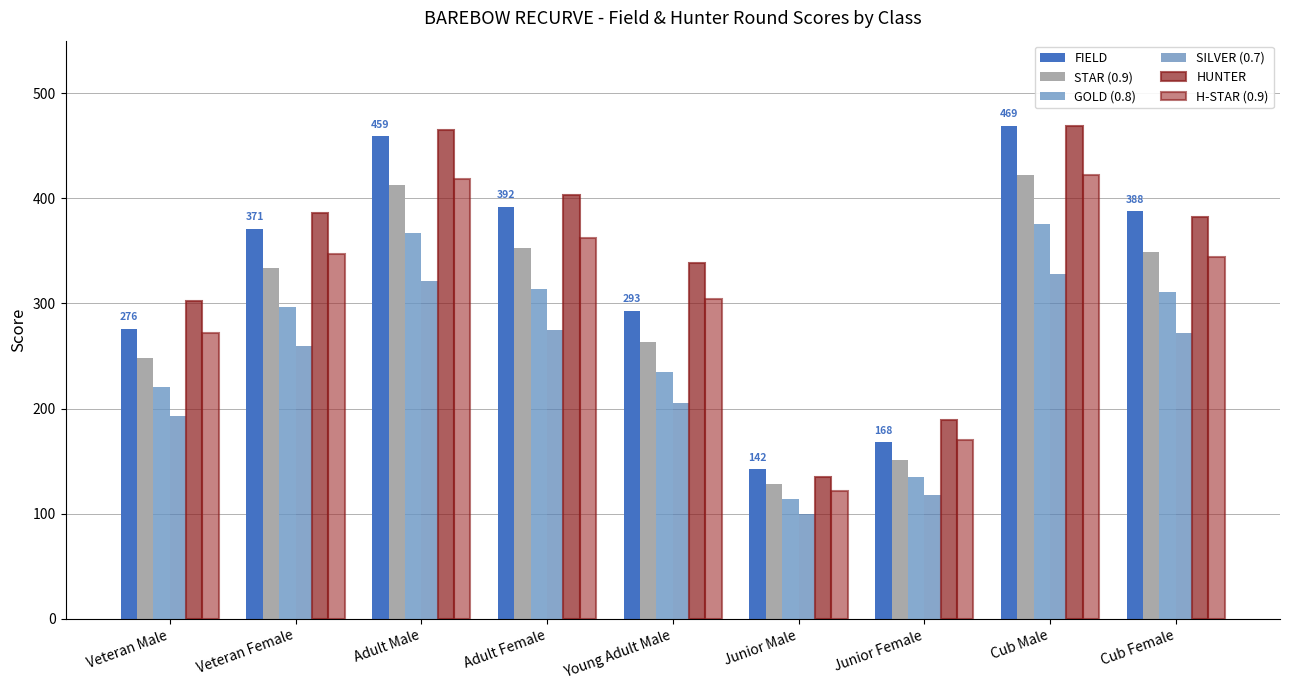

The SILVER (0.7) series shows 321.3 at Adult Male. True or false?

True